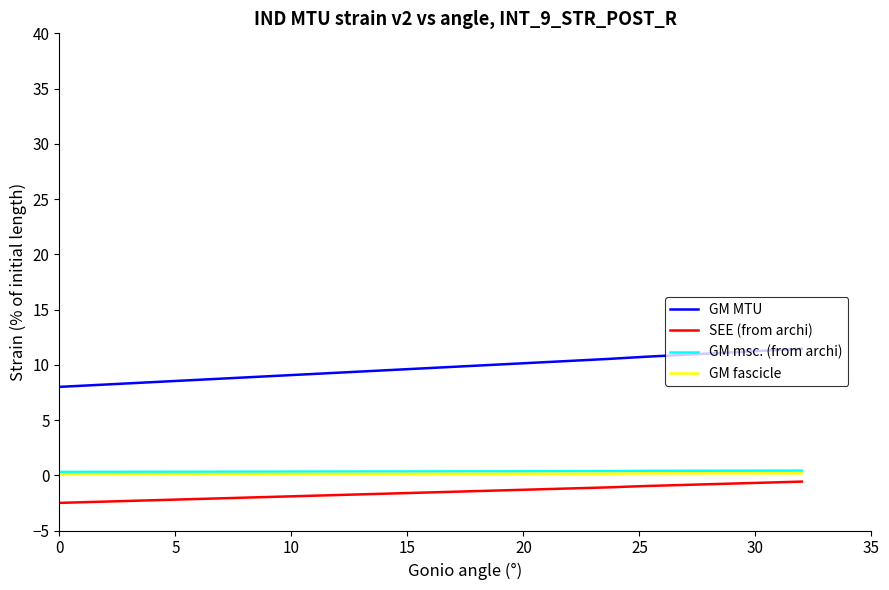

What is the maximum value shown in the chart?

11.4